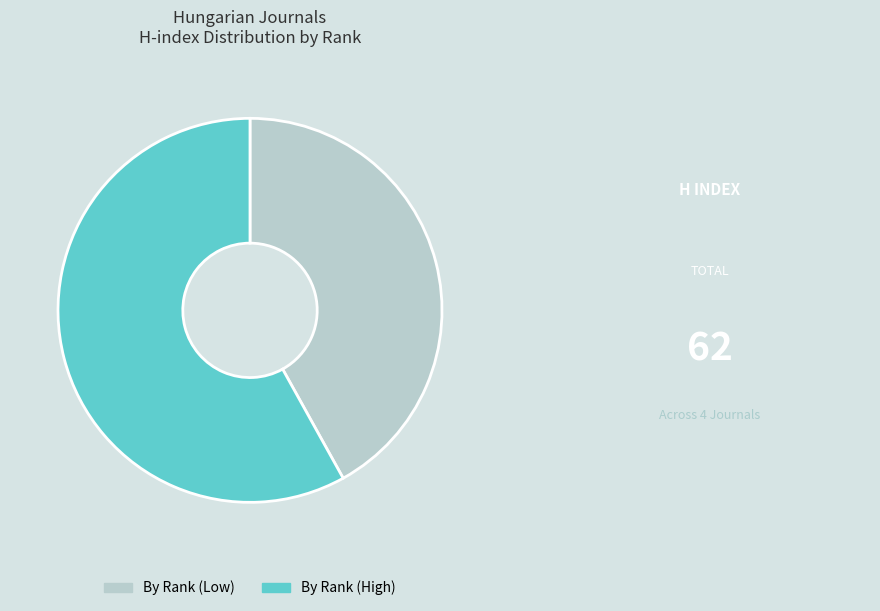

Do By Rank (Low) and By Rank (High) together represent more than half of the pie?

Yes